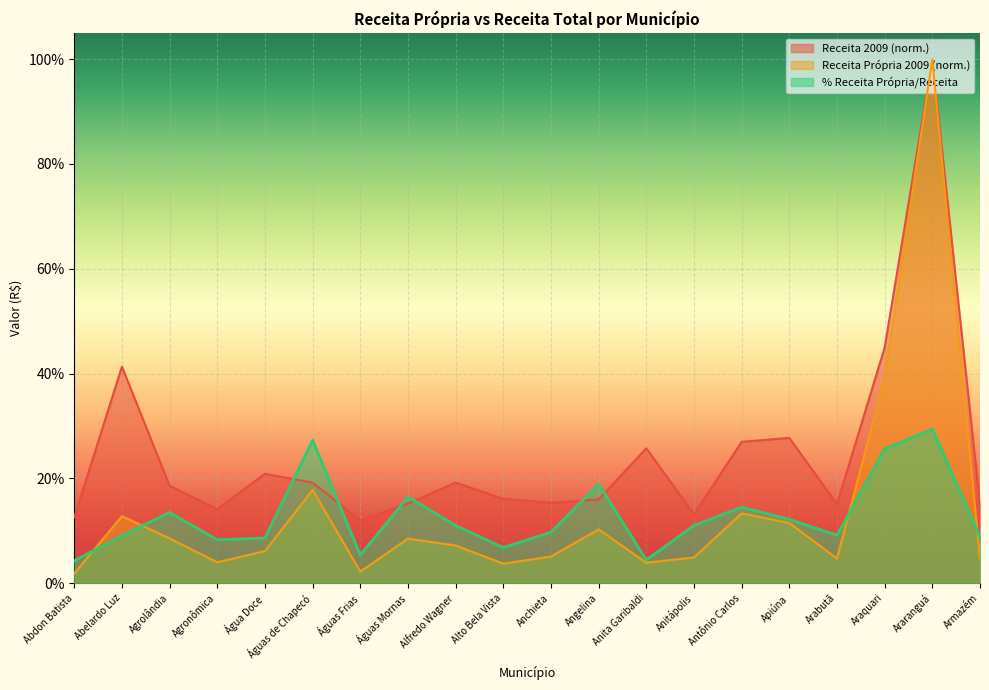

True or false: Receita 2009 and Receita Própria 2009 cross at least once.

False